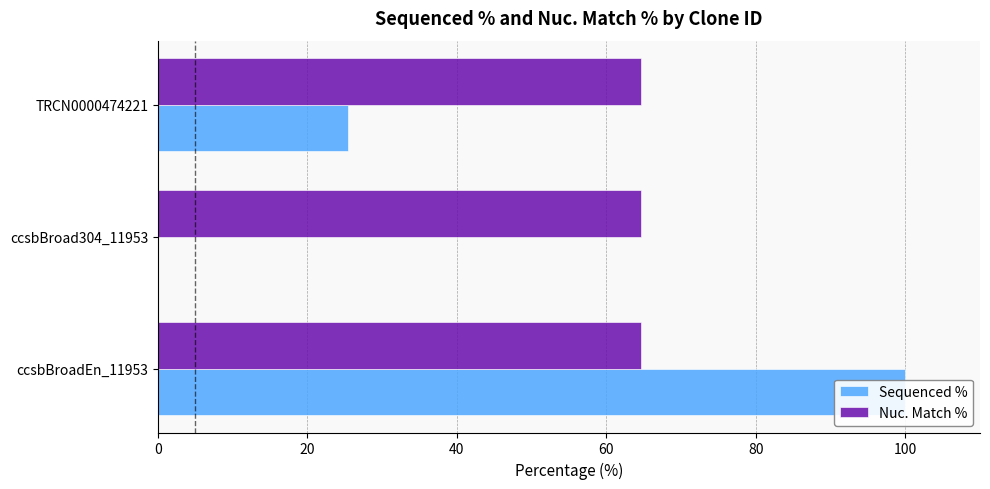

How many groups of bars are there?

3